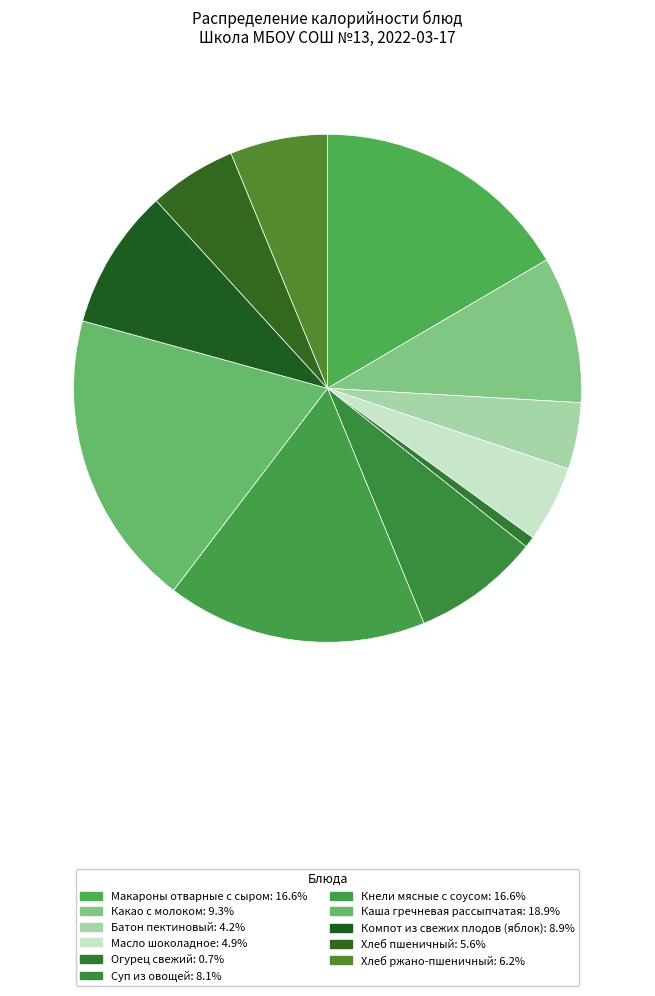

Count the number of slices in the pie.

11